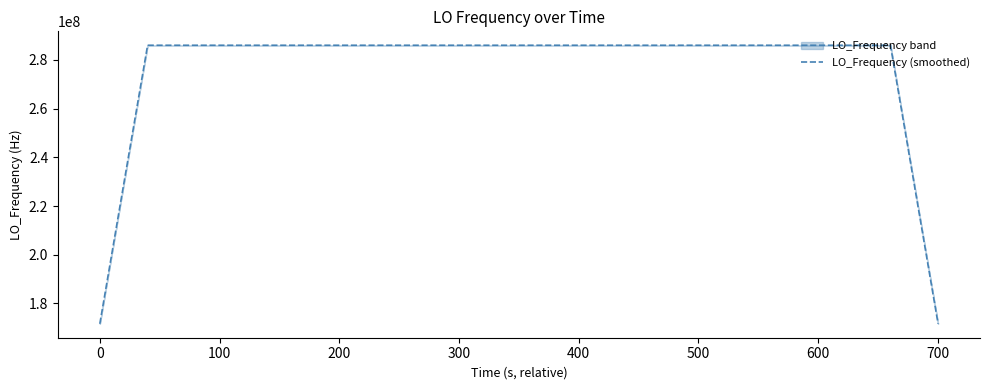

What is the sum of all values?

11098623598.1